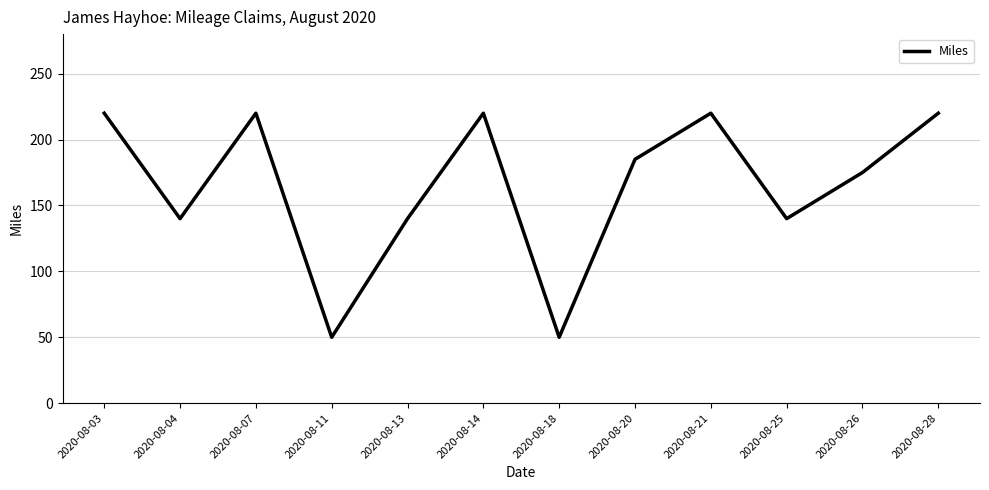

What is the difference between the values at 2020-08-21 and 2020-08-26?

45